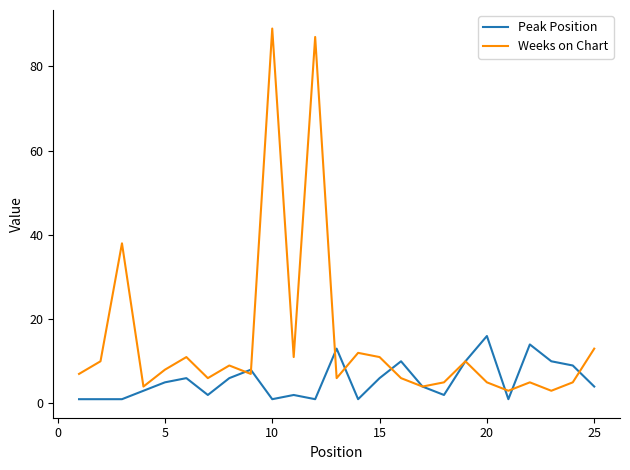

How many lines are shown in the chart?

2